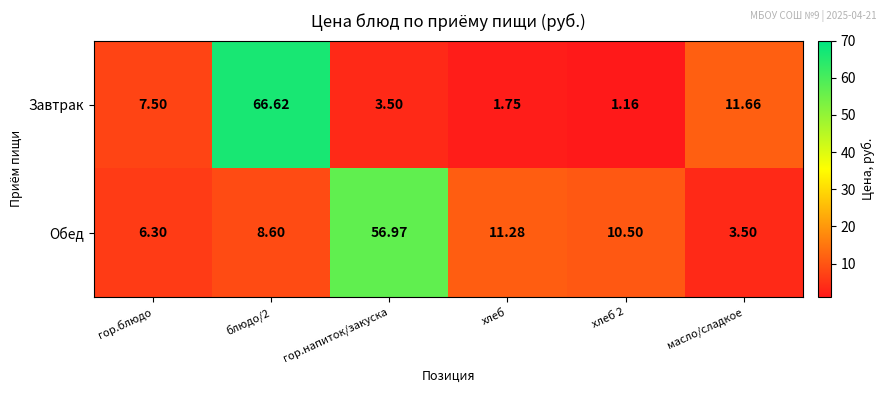

Which label corresponds to the largest value in the chart?

блюдо/2